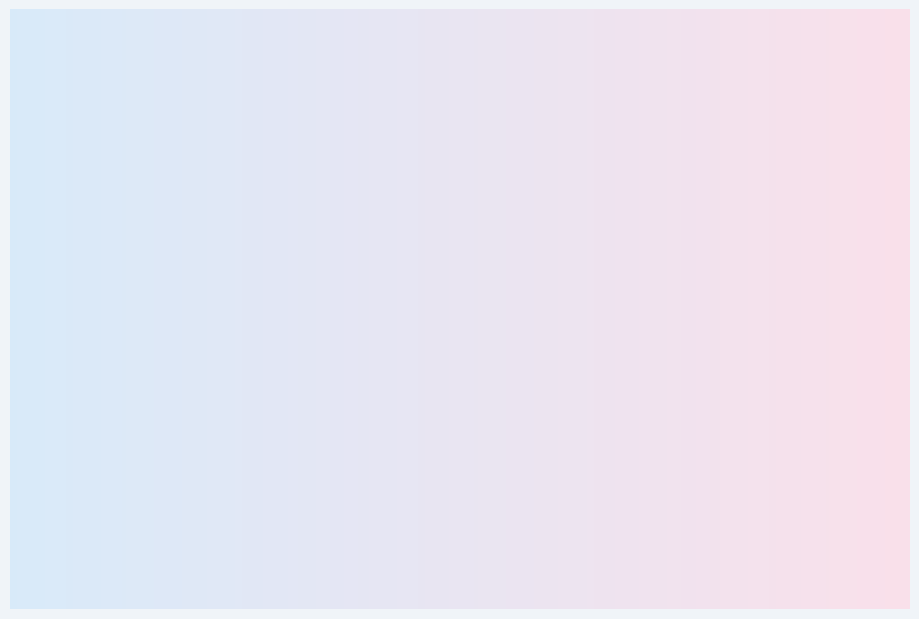

What is the smallest slice in the pie chart?

中本 晶子